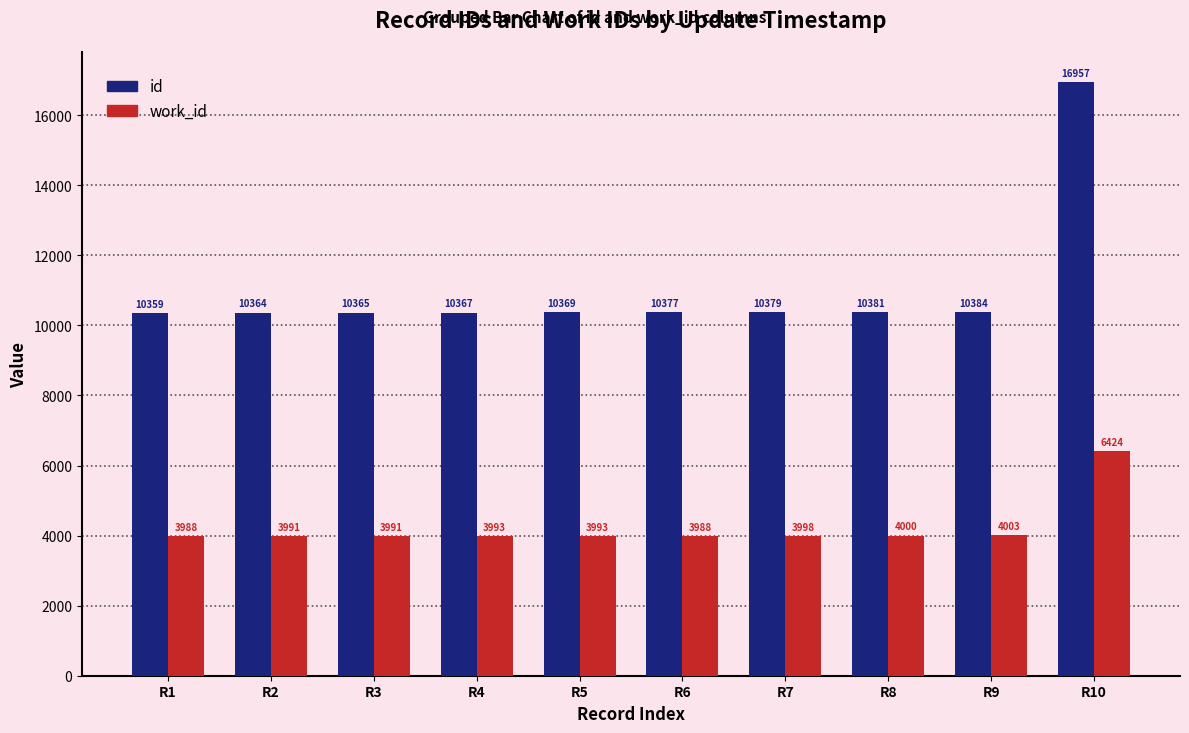

Is the value of id at R3 greater than the value of work_id at R2?

Yes